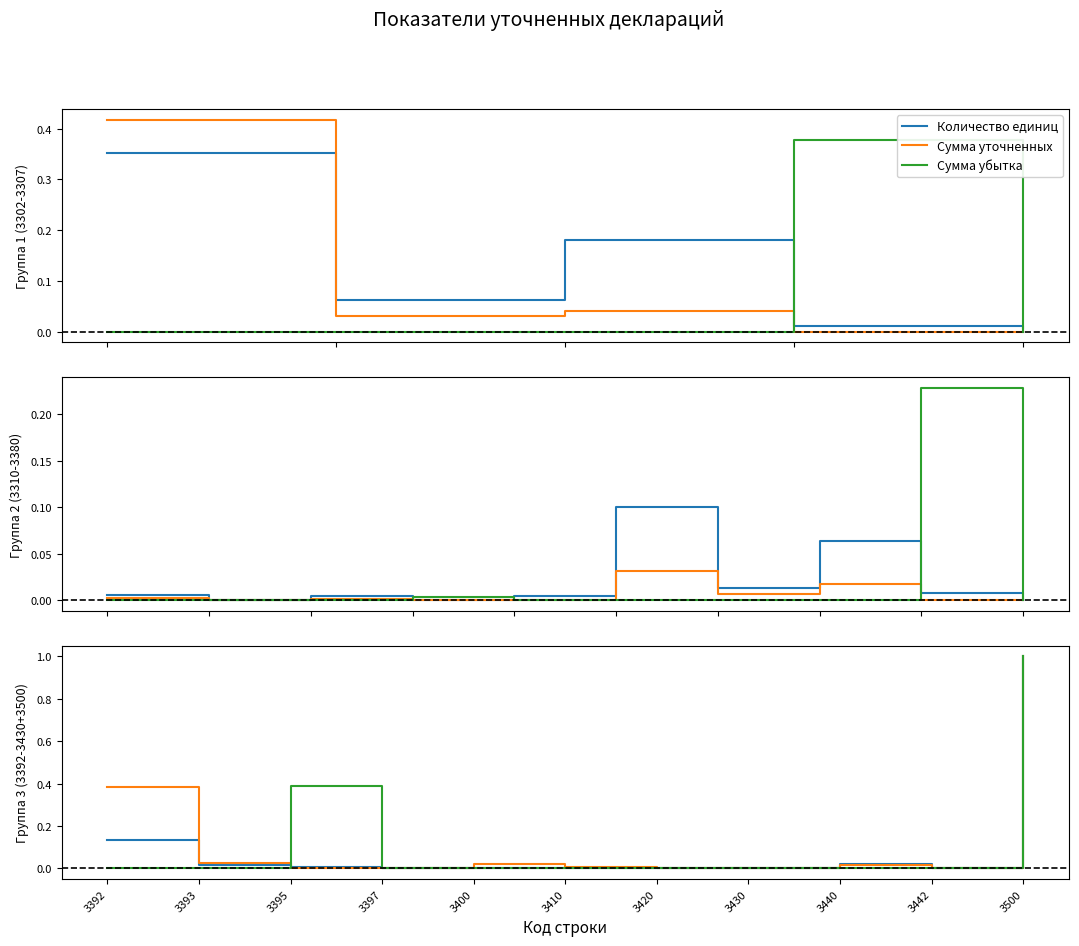

How many interior local peaks does the Количество единиц series have?

1